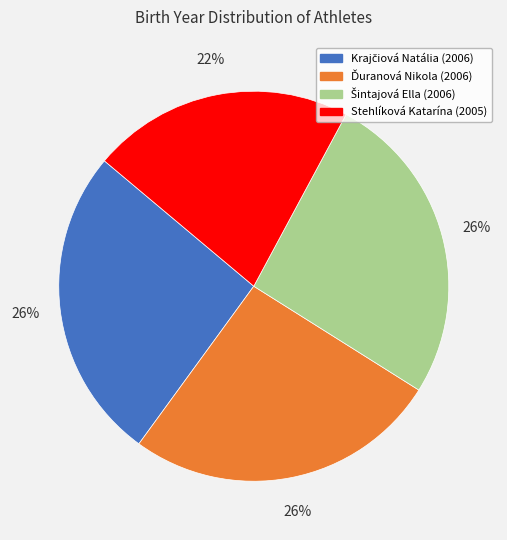

Which category has the smallest portion of the pie?

Stehlíková Katarína